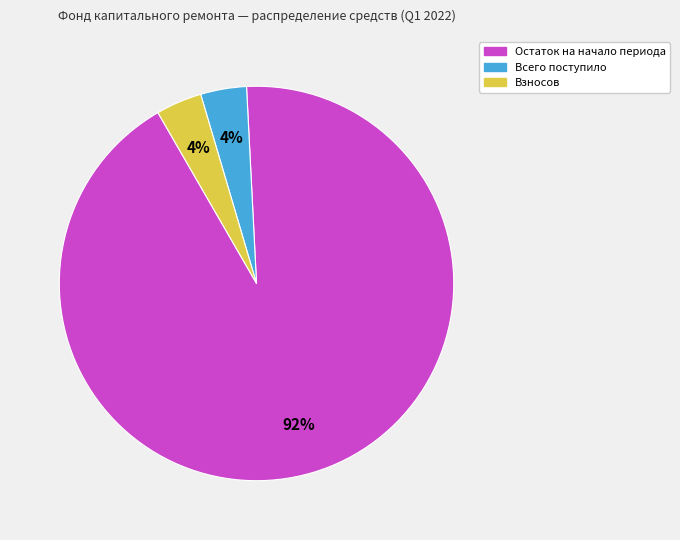

Is there a majority slice in this chart?

Yes